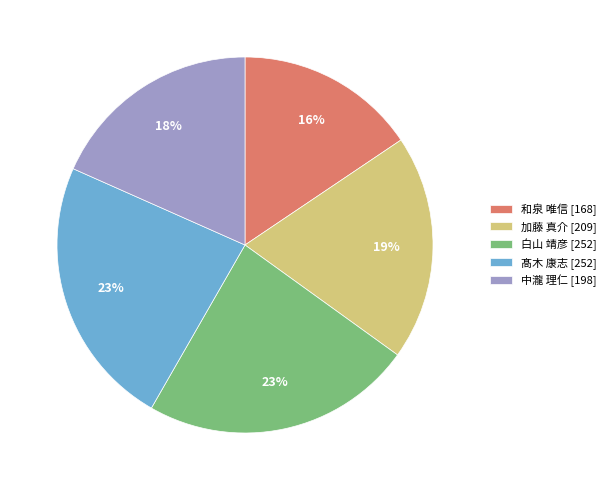

To the nearest percent, what is the average slice percentage?

20%